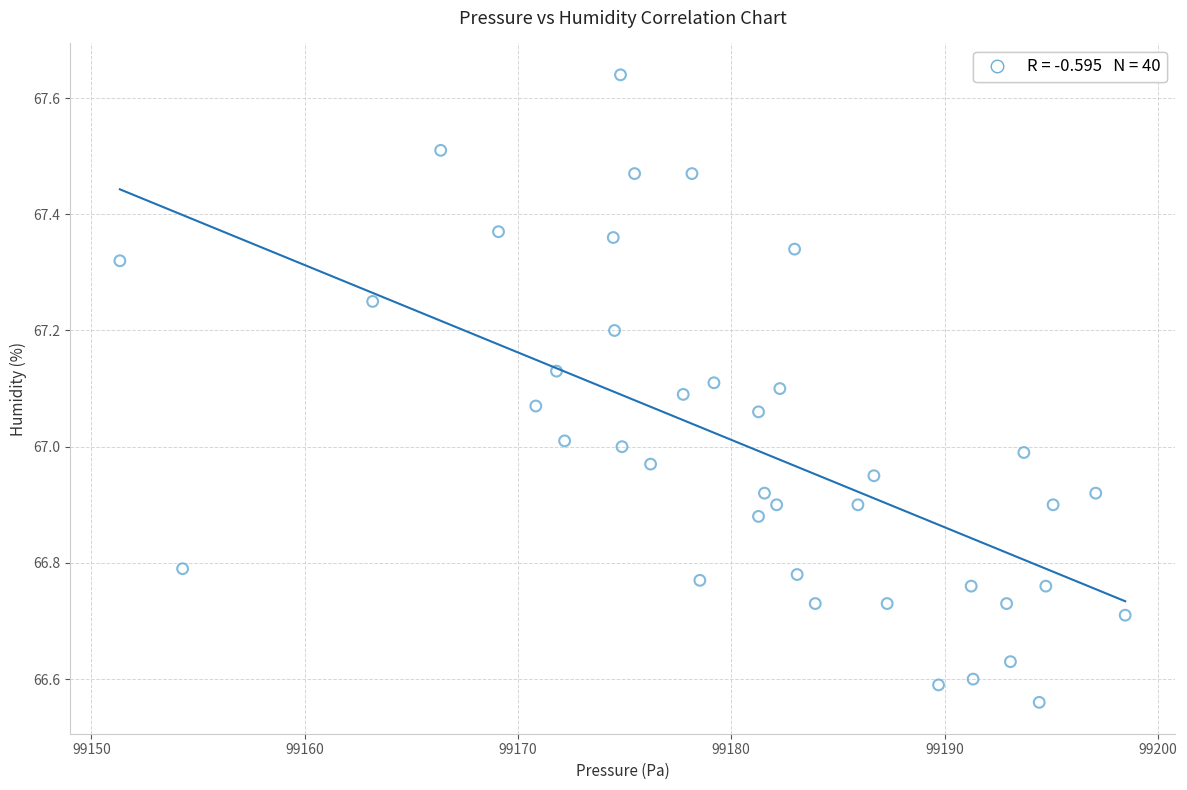

What is the range of Y values (max minus min)?

1.1